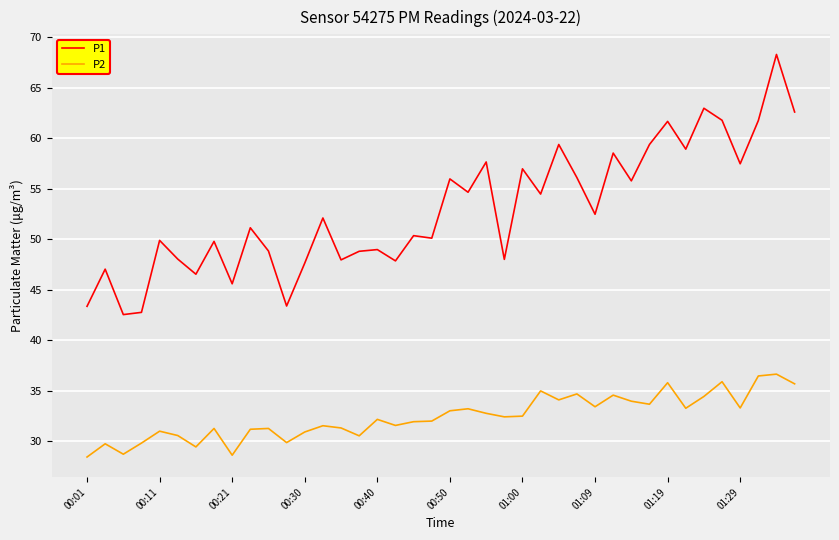

True or false: P2 and P1 intersect in this chart.

False